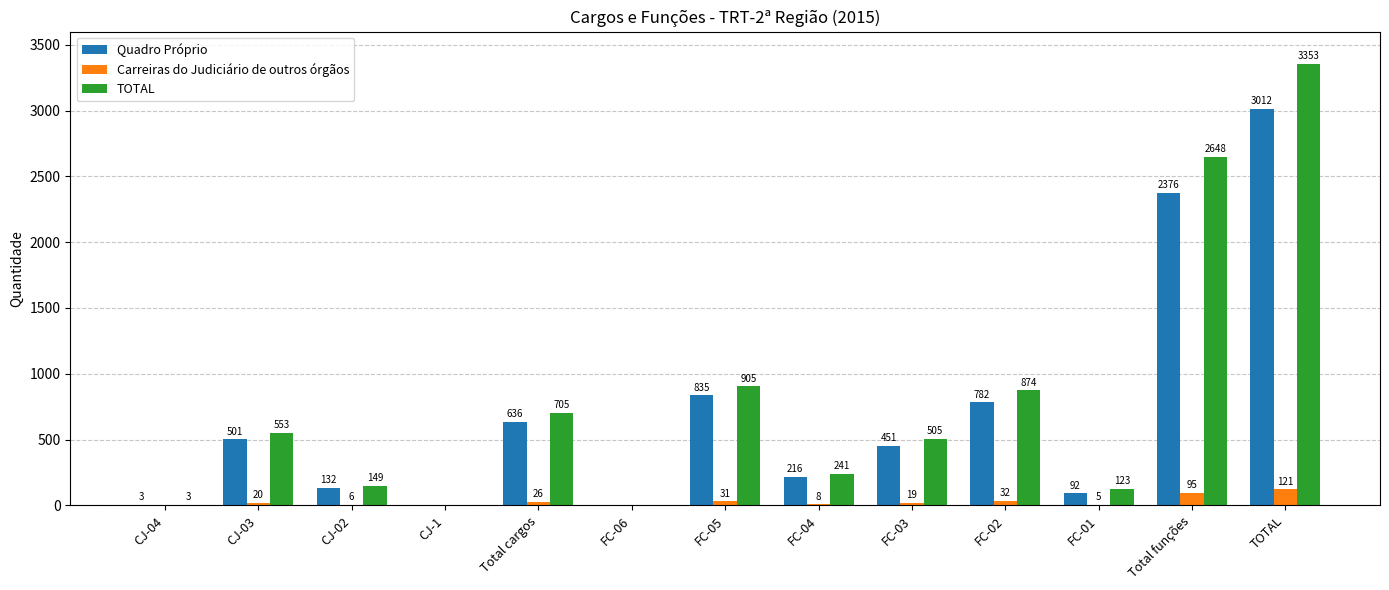

The Quadro Próprio series shows 878 at Total funções. True or false?

False